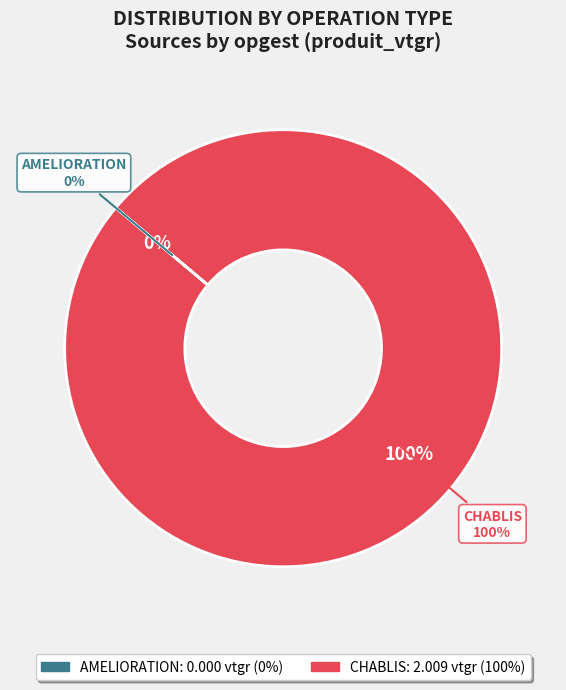

How many segments does this pie chart have?

2